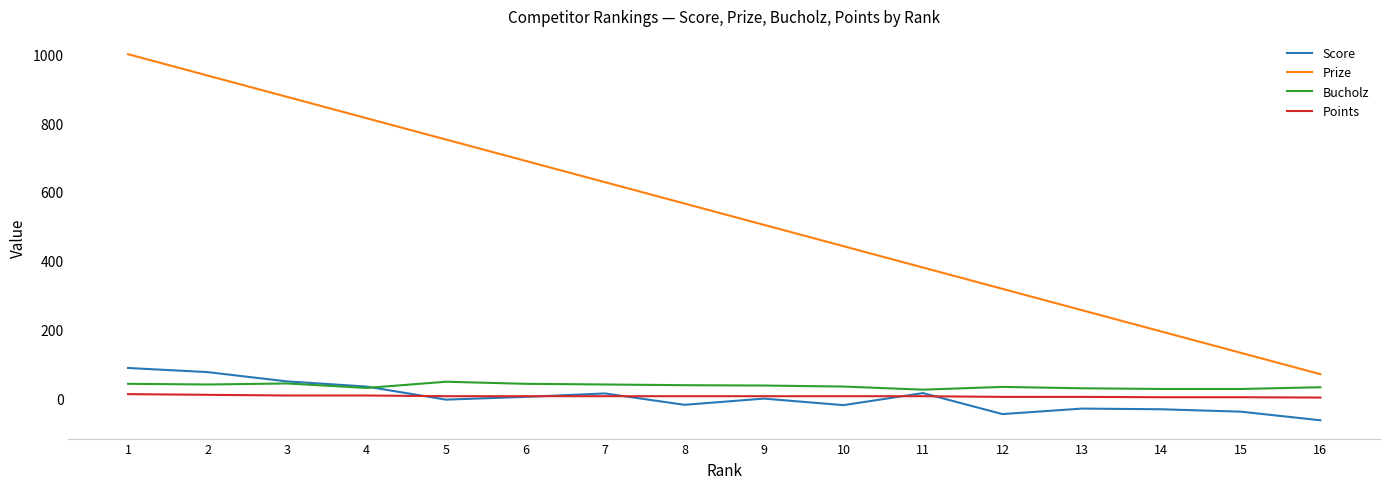

What are all the series names shown in the legend?

Score, Prize, Bucholz, Points